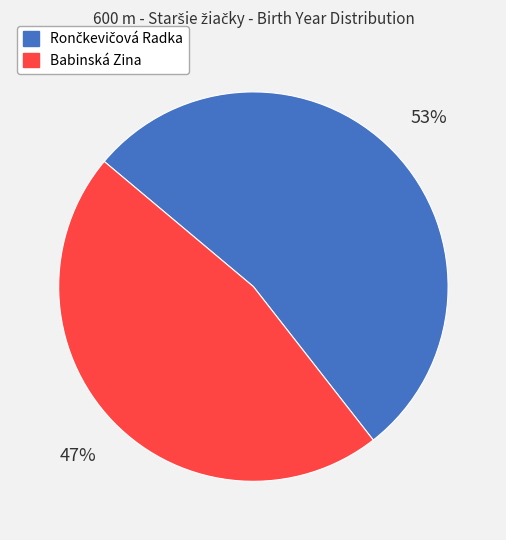

How many slices are in this pie chart?

2